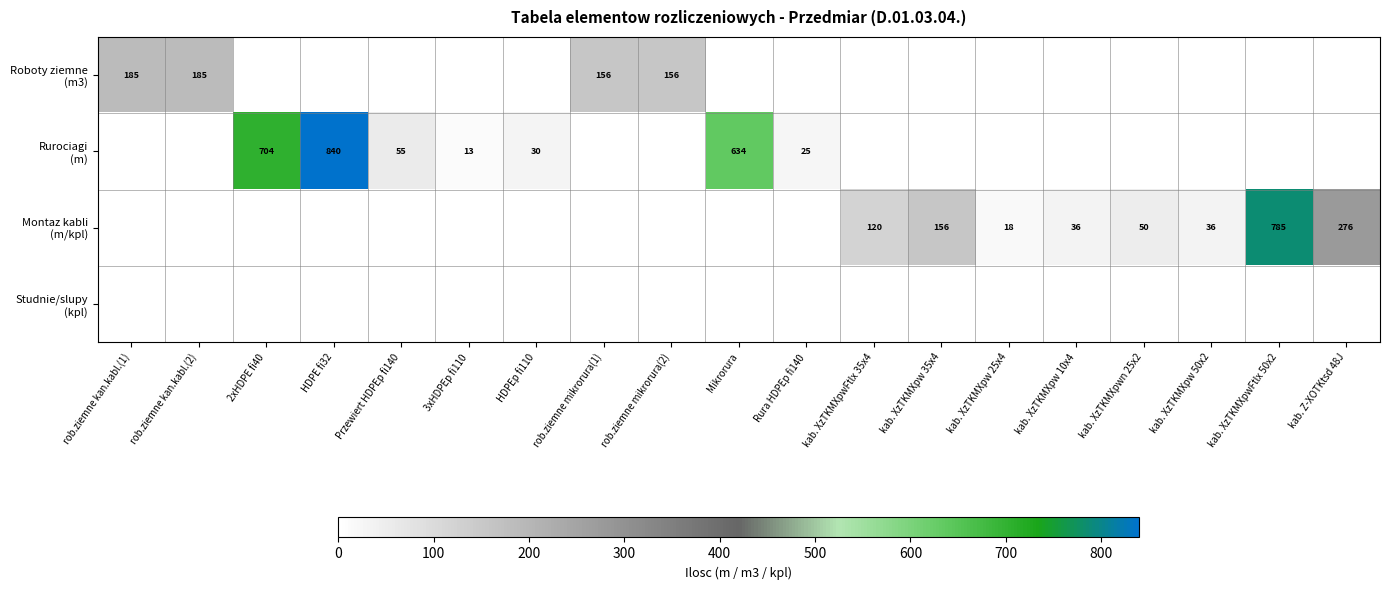

Rank the categories by Montaz kabli (m/kpl) value from highest to lowest.

kab. XzTKMXpwFtlx 50x2, kab. Z-XOTKtsd 48J, kab. XzTKMXpw 35x4, kab. XzTKMXpwFtlx 35x4, kab. XzTKMXpwn 25x2, kab. XzTKMXpw 10x4, kab. XzTKMXpw 50x2, kab. XzTKMXpw 25x4, rob.ziemne kan.kabl.(1), rob.ziemne kan.kabl.(2), 2xHDPE fi40, HDPE fi32, Przewiert HDPEp fi140, 3xHDPEp fi110, HDPEp fi110, rob.ziemne mikrorura(1), rob.ziemne mikrorura(2), Mikrorura, Rura HDPEp fi140